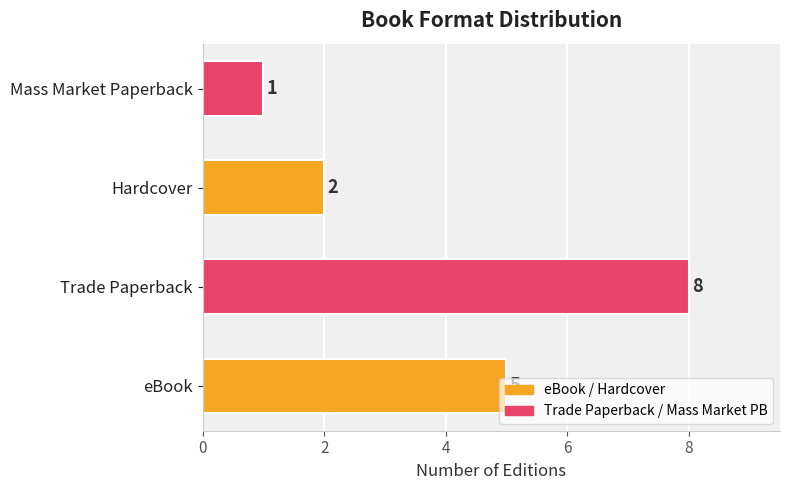

How many bars are there in total?

4